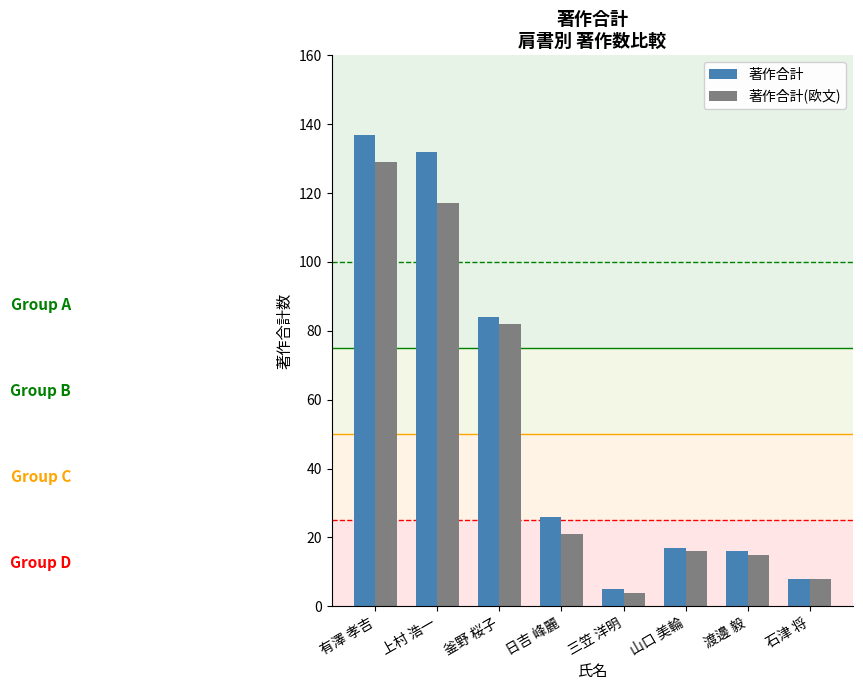

True or false: 著作合計(欧文) has a value of 210 at 上村 浩一.

False